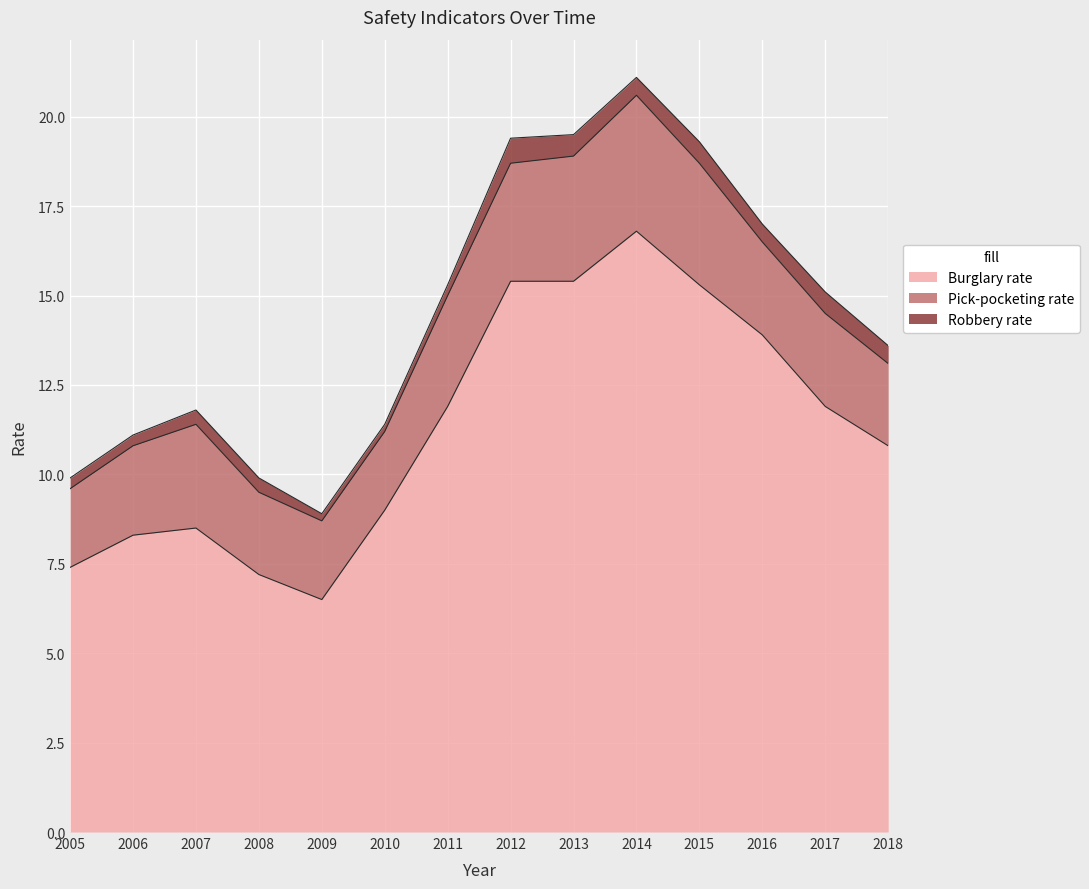

True or false: Robbery rate and Pick-pocketing rate cross at least once.

False